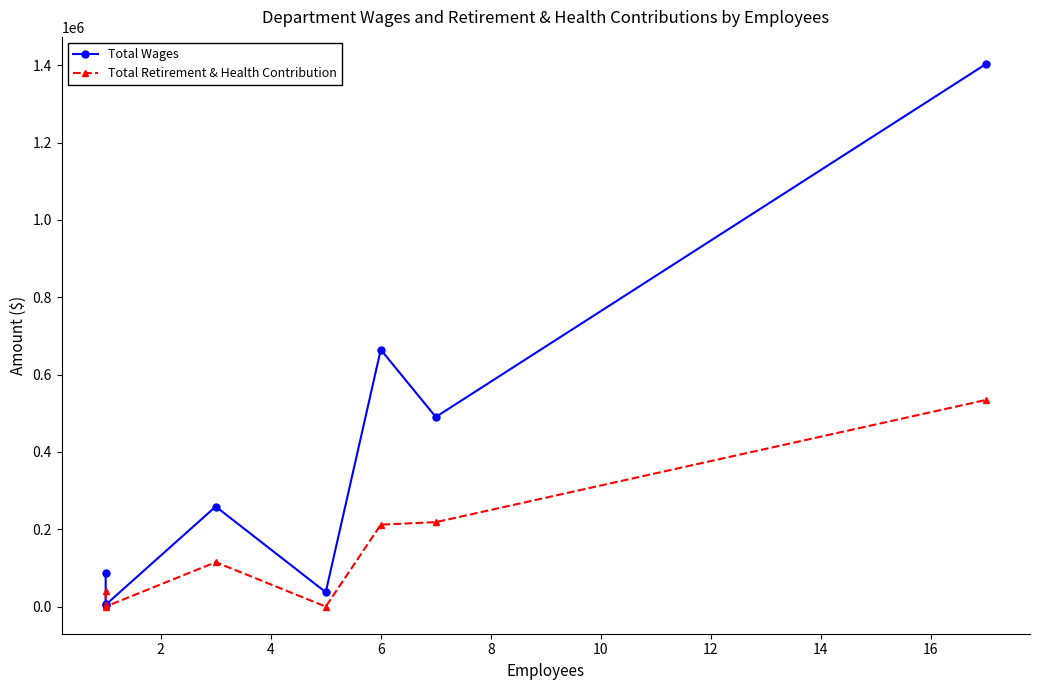

How many interior local valleys does the Total Retirement & Health Contribution series have?

2